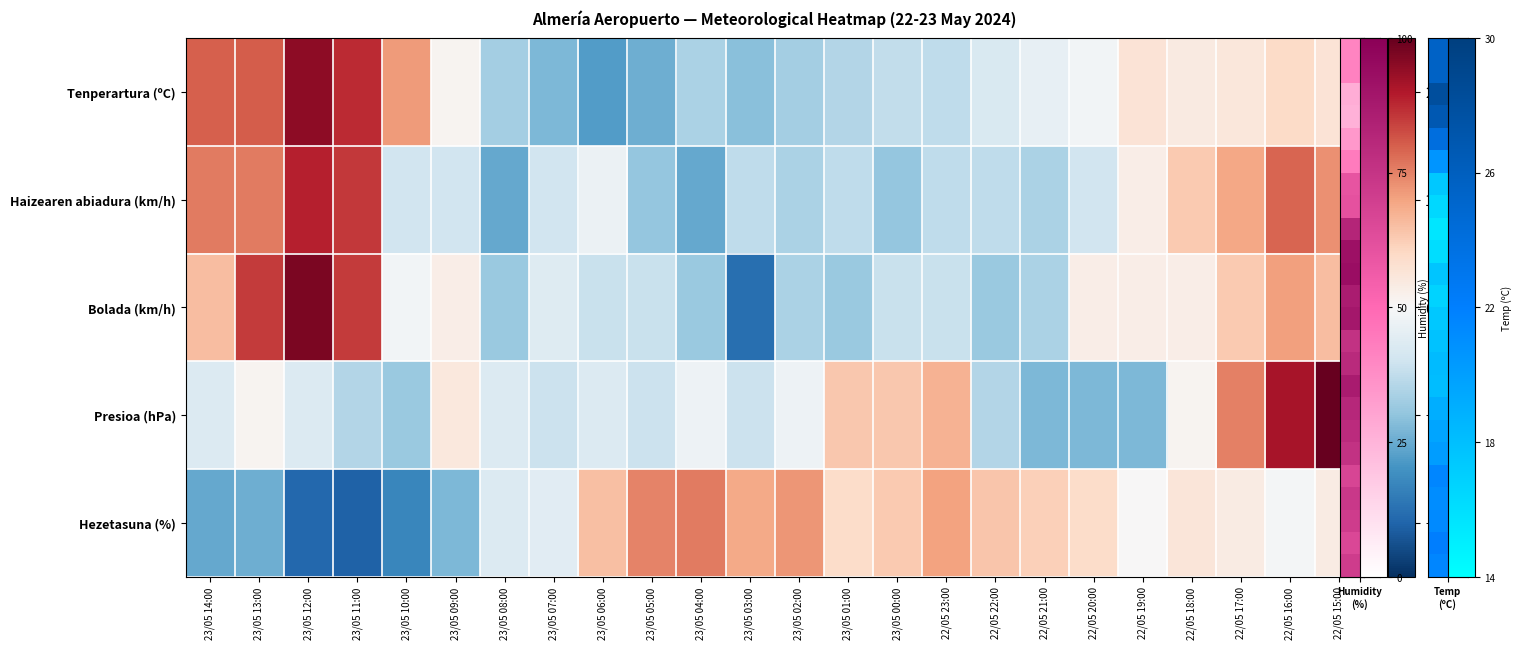

Which series has the largest range (max minus min)?

Bolada (km/h)